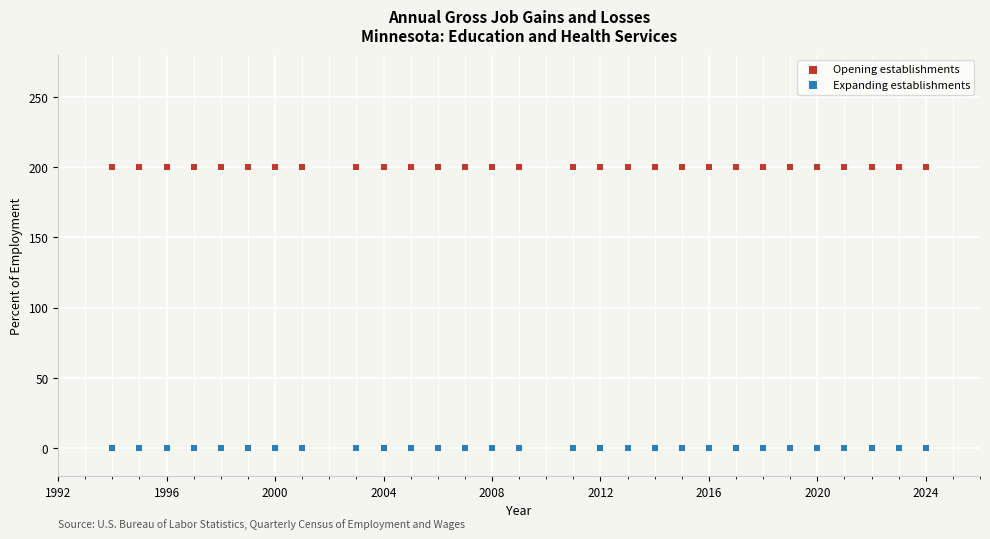

Which series contains the lowest Y value?

Expanding establishments